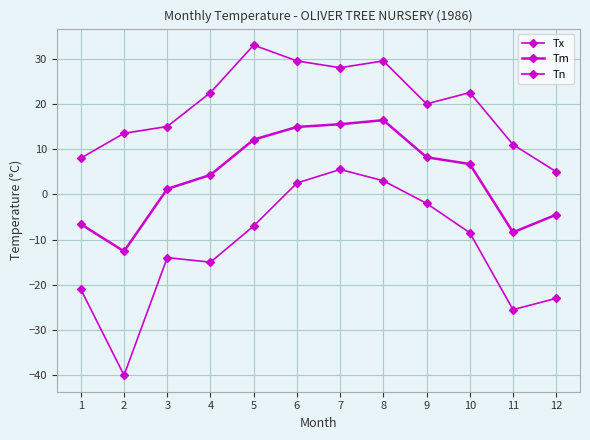

Count the number of data series in this chart.

3